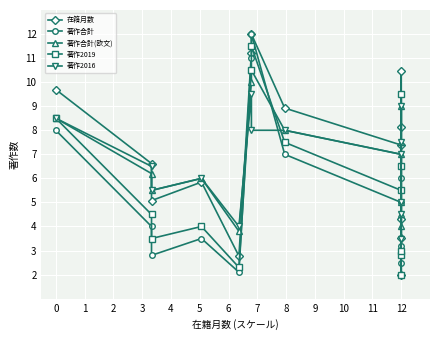

Between 13 and 9, which is larger?

13